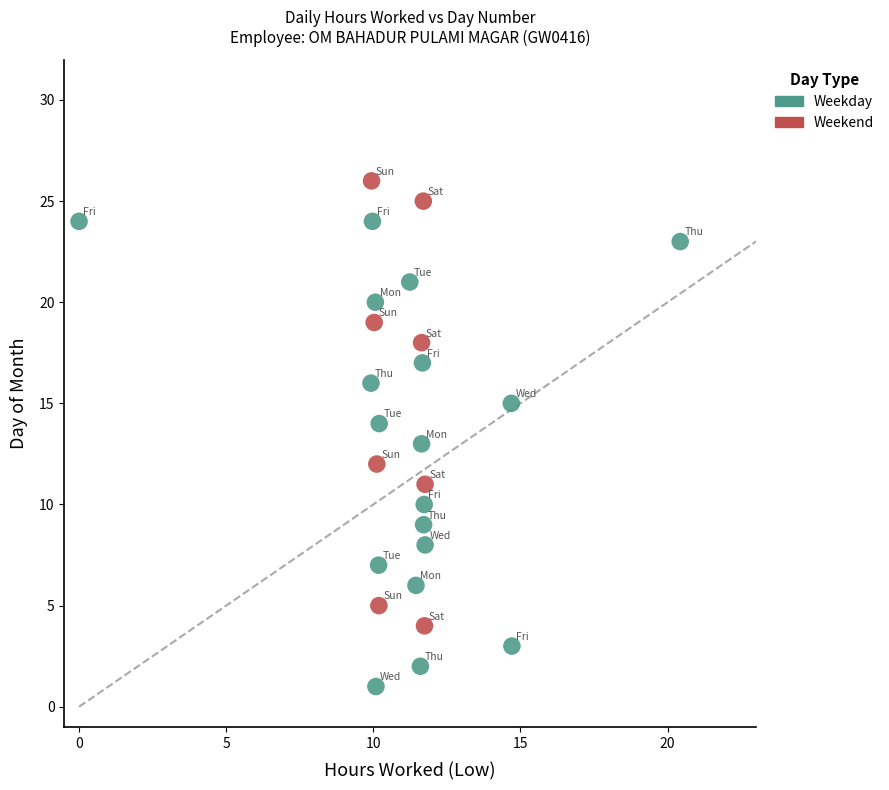

Which series contains the lowest Y value?

Weekday